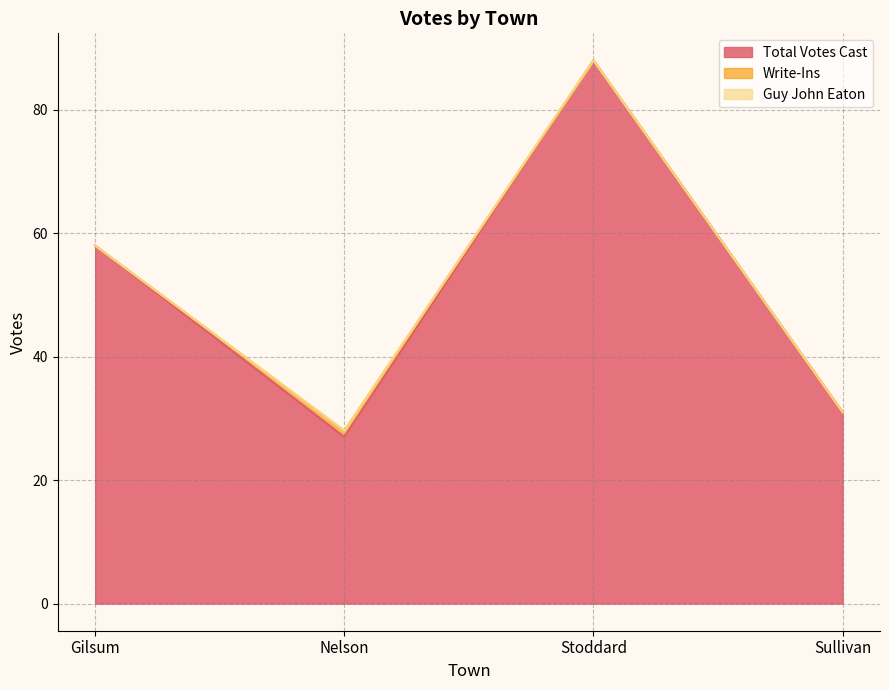

In Total Votes Cast, how many points are higher than both neighbors (excluding endpoints)?

1